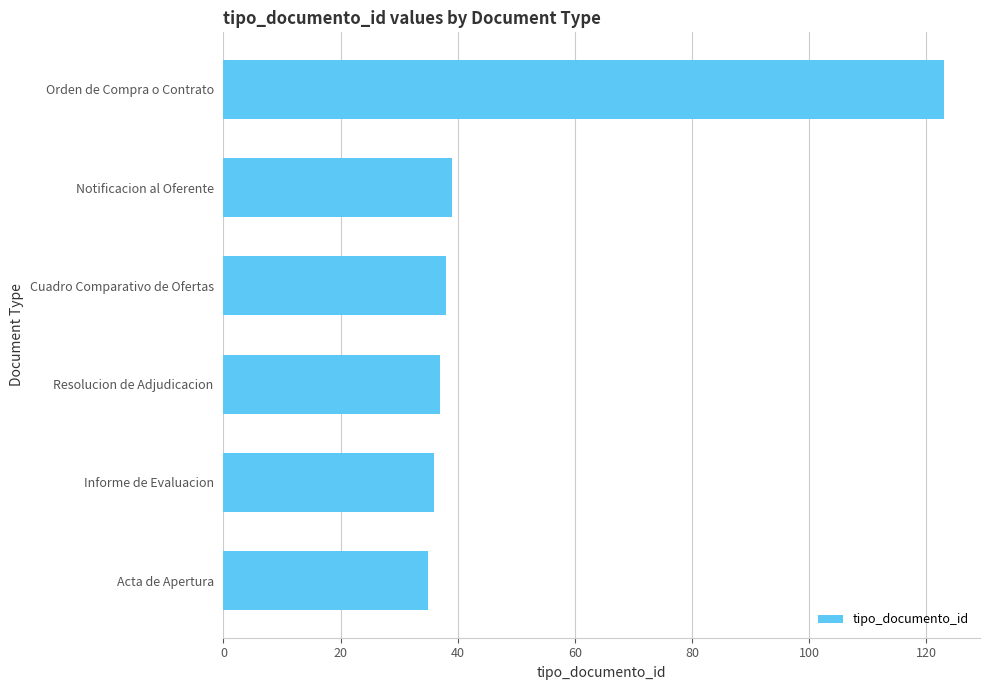

Is it true that the value at Informe de Evaluacion is 54?

False